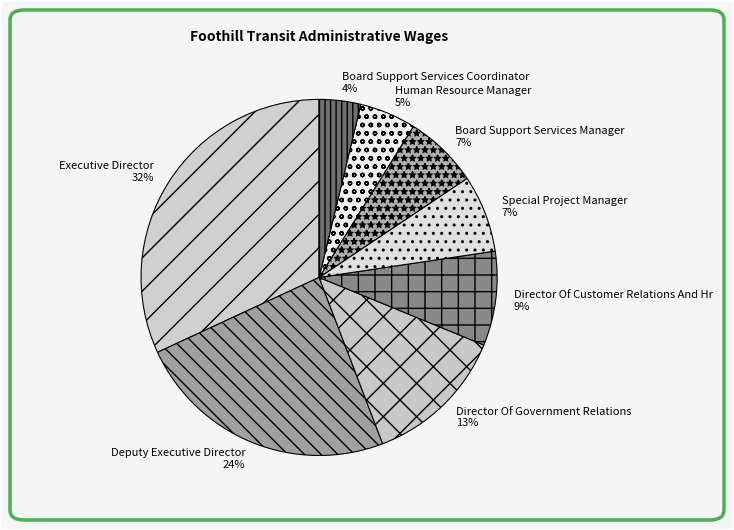

To the nearest percent, what is the difference between the Director Of Customer Relations And Hr and Board Support Services Manager slice percentages?

2%